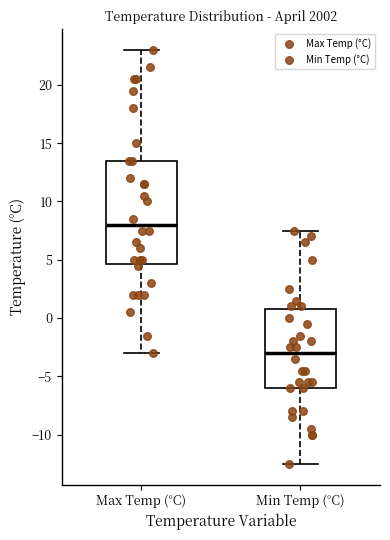

Where does the lower whisker of the box for Max Temp (°C) end on the y-axis? The values are not printed on the chart, so give them approximately, as read against the axis.

-3.0